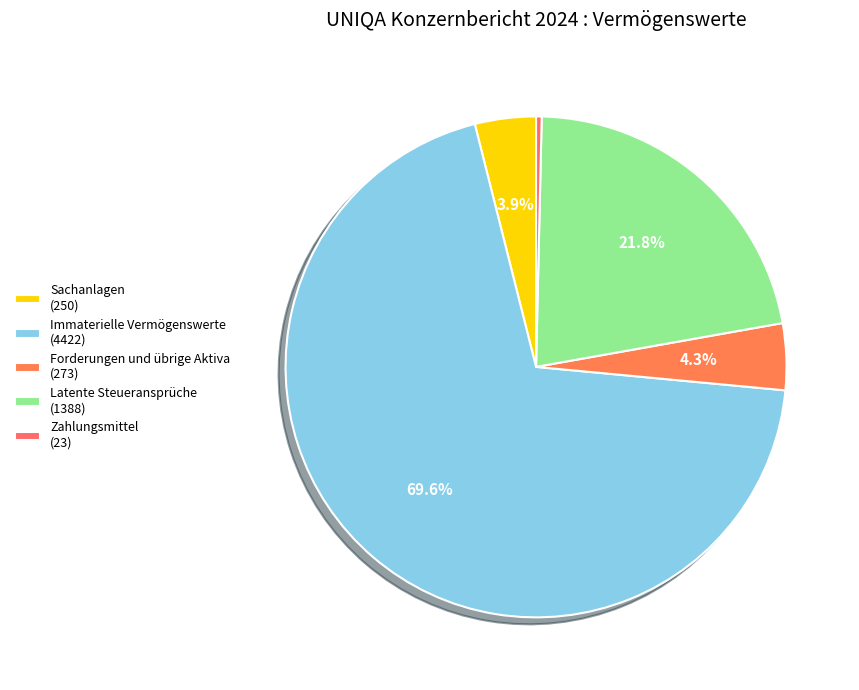

To the nearest percent, what is the difference between the largest and smallest slice percentages?

69%